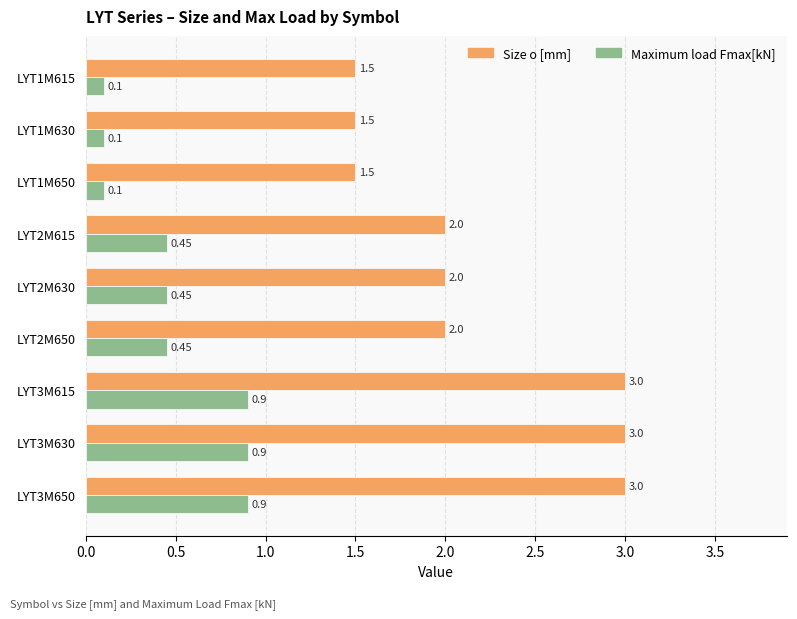

What is the minimum value shown in the chart?

0.1